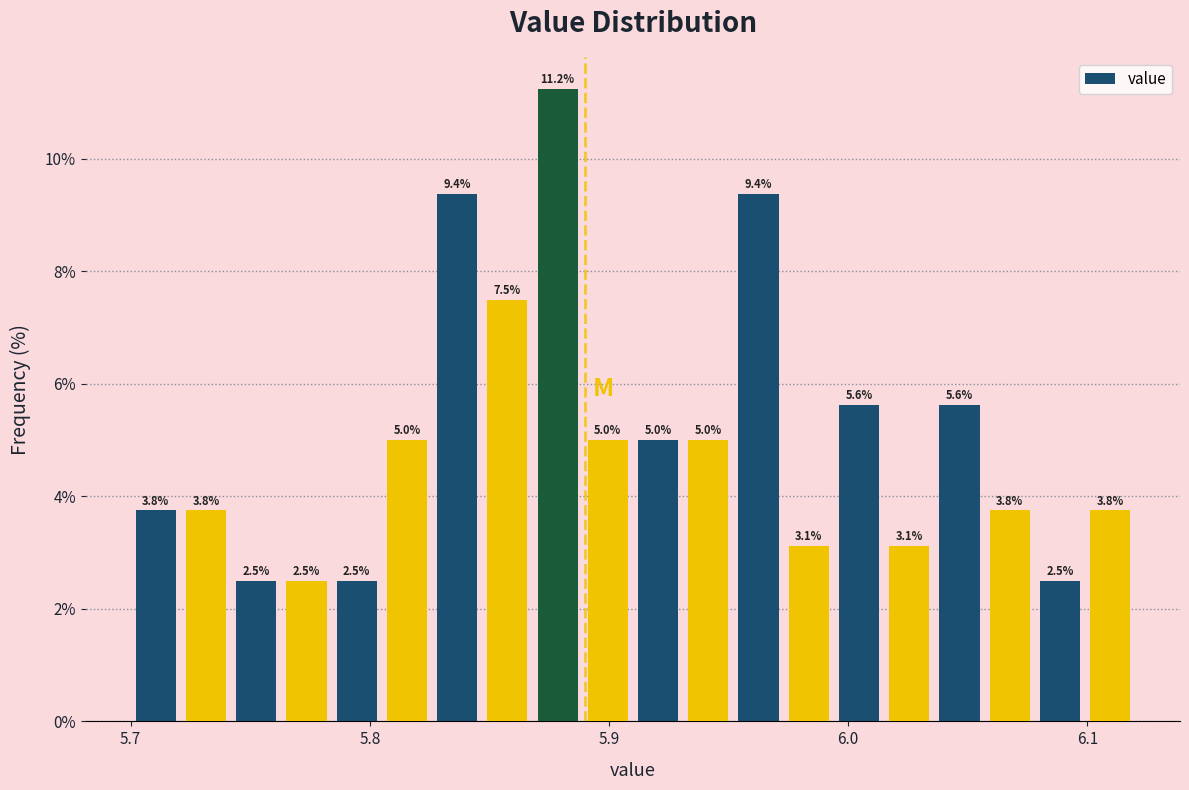

Read against the x-axis, roughly where is the centre of the tallest bar?

5.88